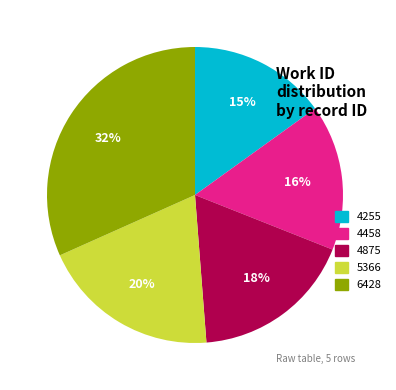

To the nearest percent, what is the difference between the 4255 and 4458 slice percentages?

1%